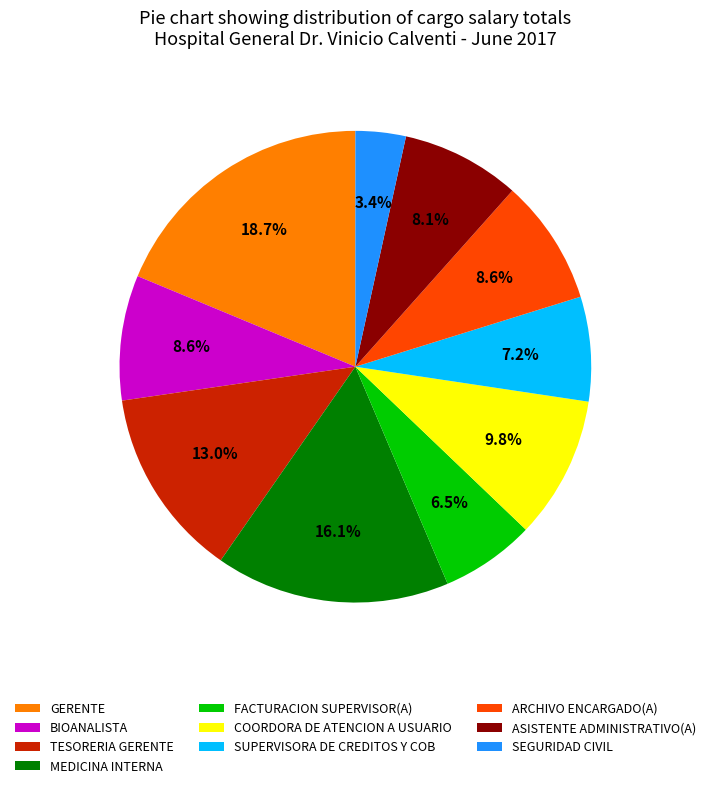

Does any single category account for the majority?

No